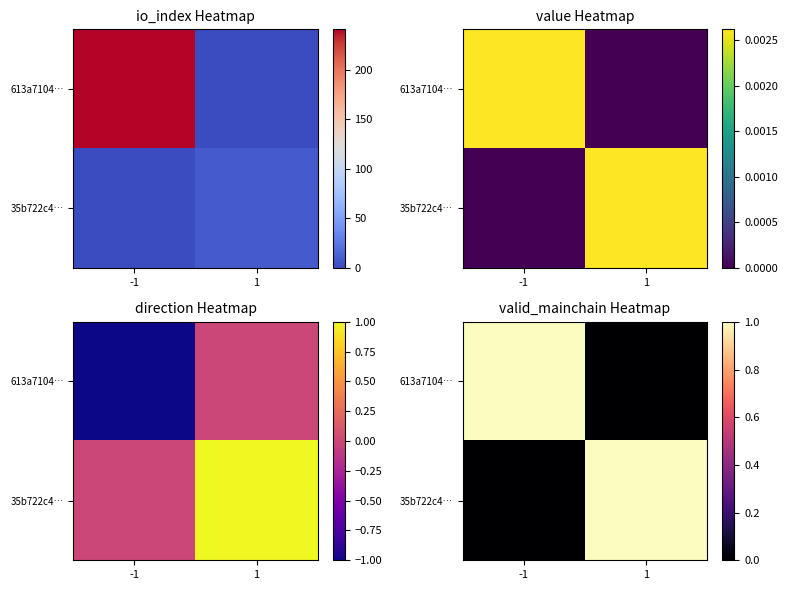

List the labels in order of 613a7104… value, largest first.

-1, 1